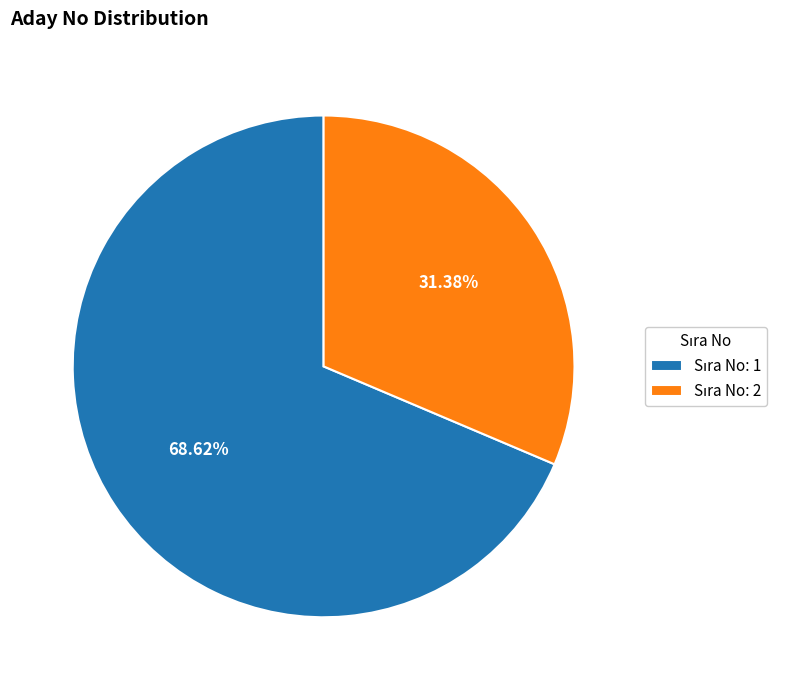

Does any single category account for the majority?

Yes